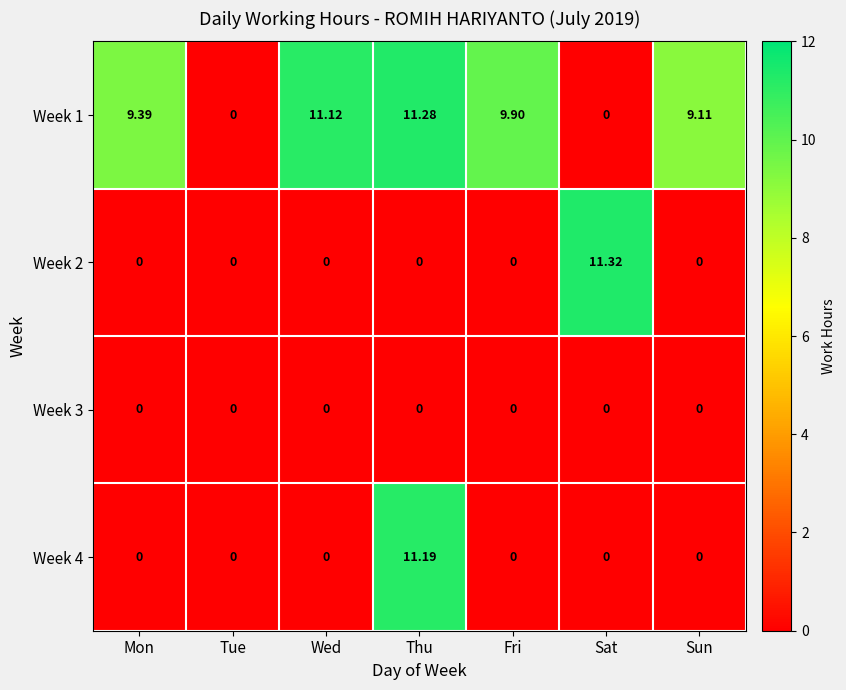

At which category is the sum across all series the highest?

Thu